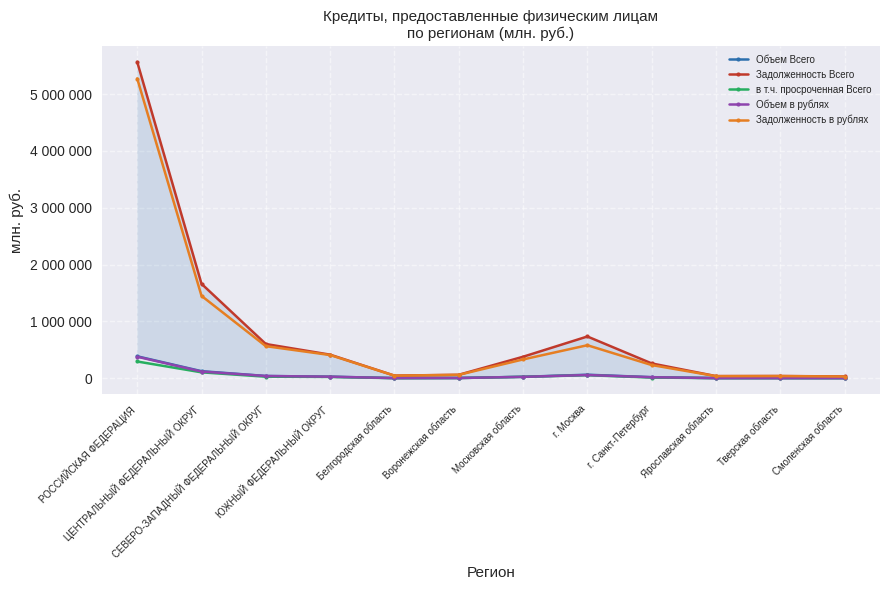

What is the sum of the Задолженность в рублях values at г. Москва and Московская область?

912116